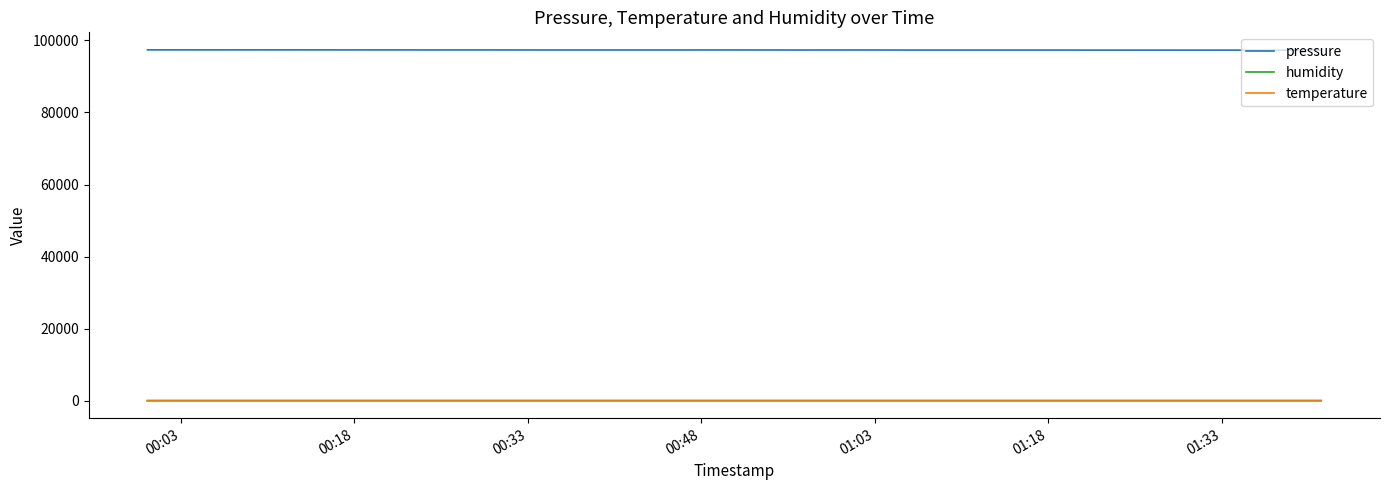

What is the difference between the maximum and second lowest values in the pressure series?

71.5